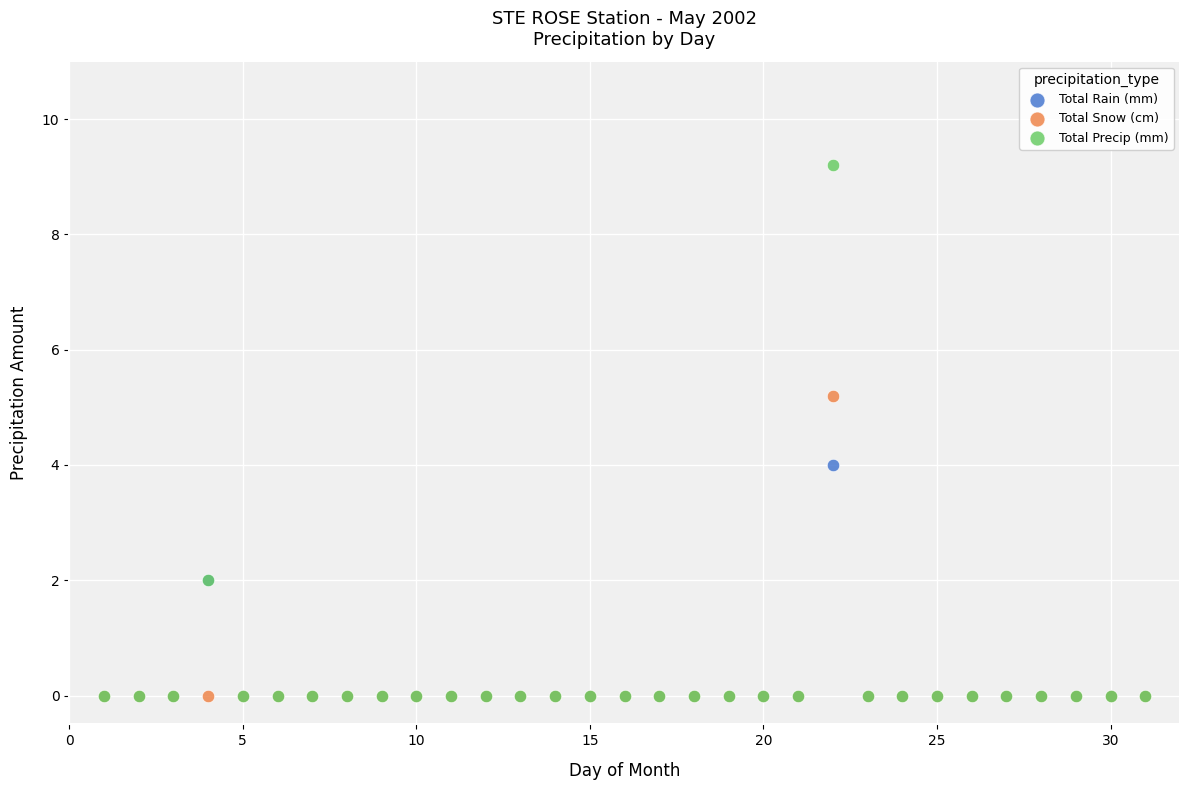

What are all the series names shown in the legend?

Total Rain (mm), Total Snow (cm), Total Precip (mm)